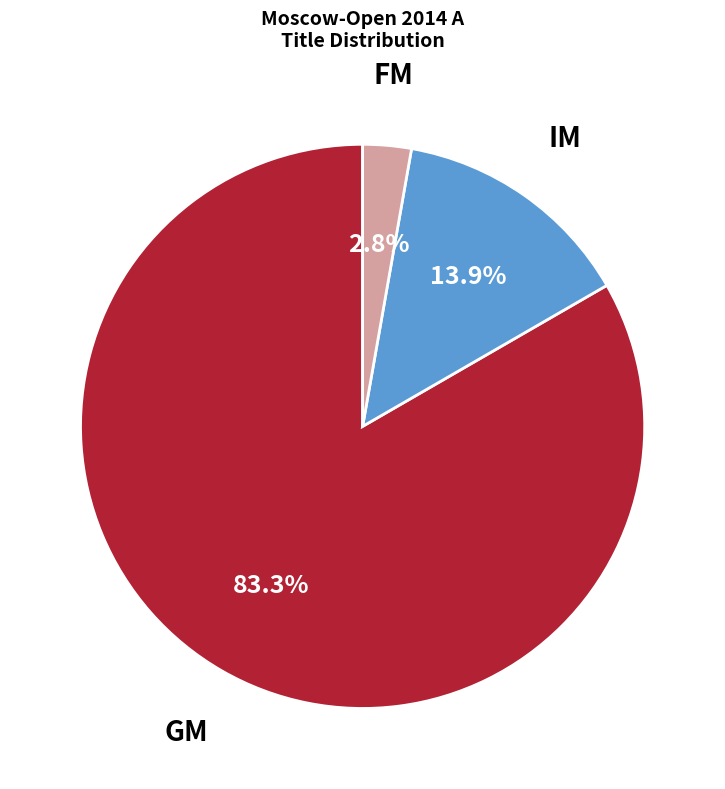

What percentage is NOT represented by IM?

86.1%